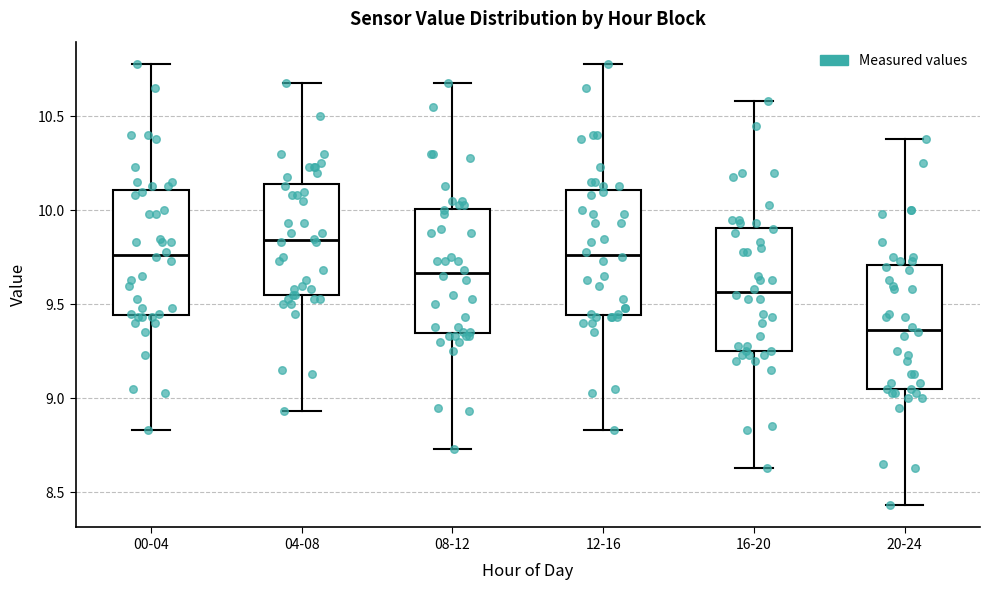

Reading left to right, read every box against the y-axis: the position of its median line, the range the box covers, and the ends of its whiskers. The values are not printed on the chart, so give them approximately, as read against the axis.

00-04: median 9.75, box 9.45 to 10.10, whiskers 8.85 to 10.80
04-08: median 9.85, box 9.55 to 10.15, whiskers 8.95 to 10.70
08-12: median 9.65, box 9.35 to 10.00, whiskers 8.75 to 10.70
12-16: median 9.75, box 9.45 to 10.10, whiskers 8.85 to 10.80
16-20: median 9.55, box 9.25 to 9.90, whiskers 8.65 to 10.60
20-24: median 9.35, box 9.05 to 9.70, whiskers 8.45 to 10.40